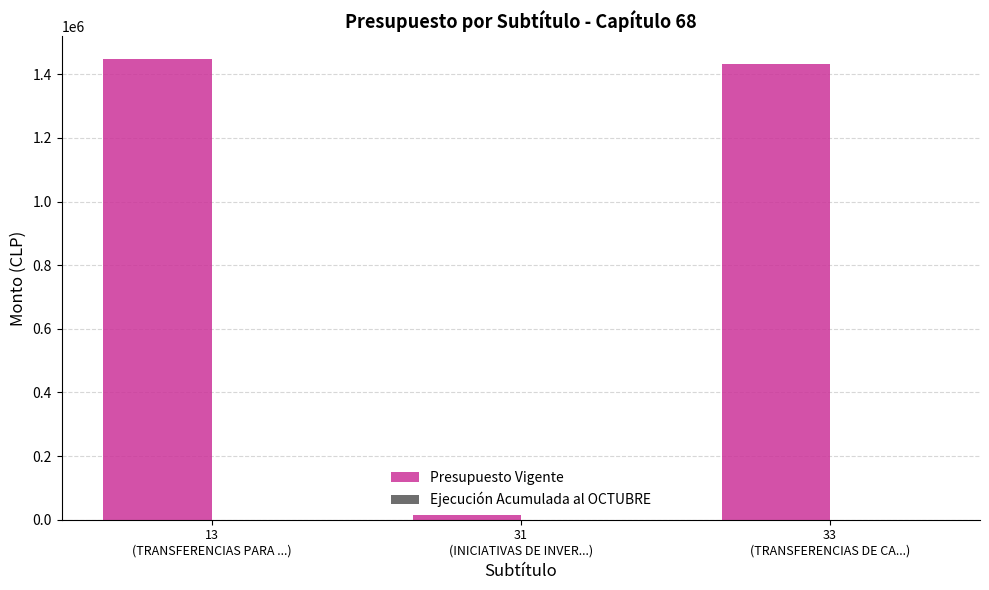

Between 33
(TRANSFERENCIAS DE CA...) and 31
(INICIATIVAS DE INVER...), which is larger?

33
(TRANSFERENCIAS DE CA...)